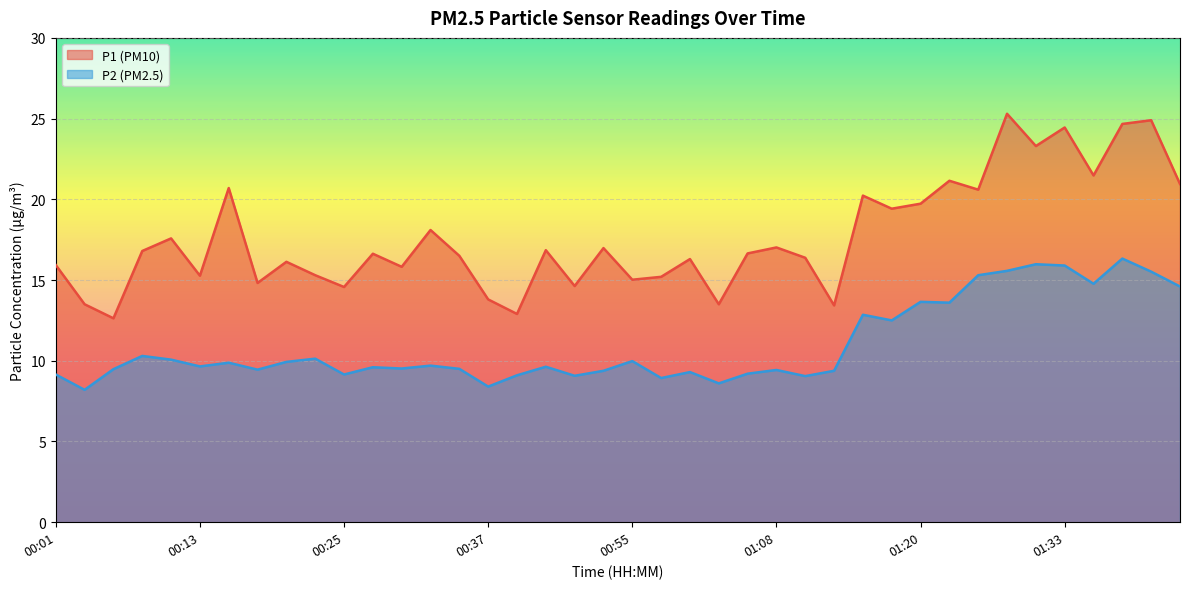

True or false: P1 and P2 intersect in this chart.

False